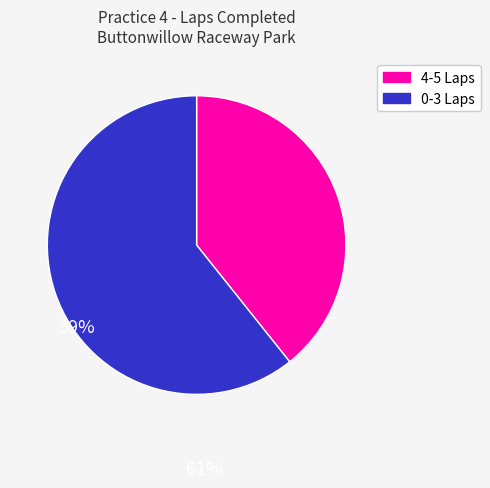

Is there any slice that represents more than half of the pie?

Yes